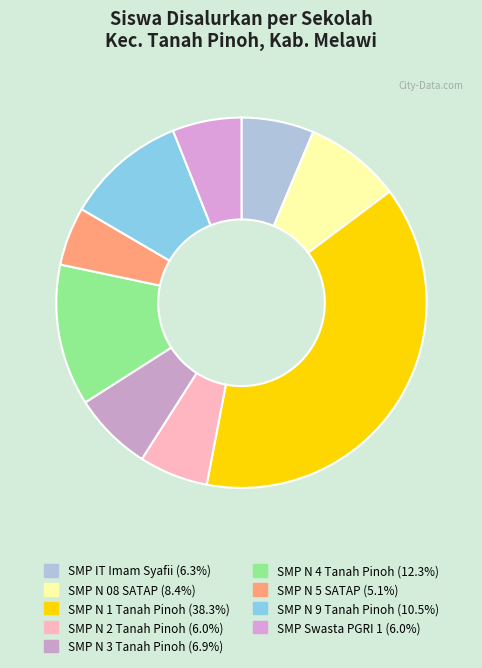

Count the number of slices in the pie.

9